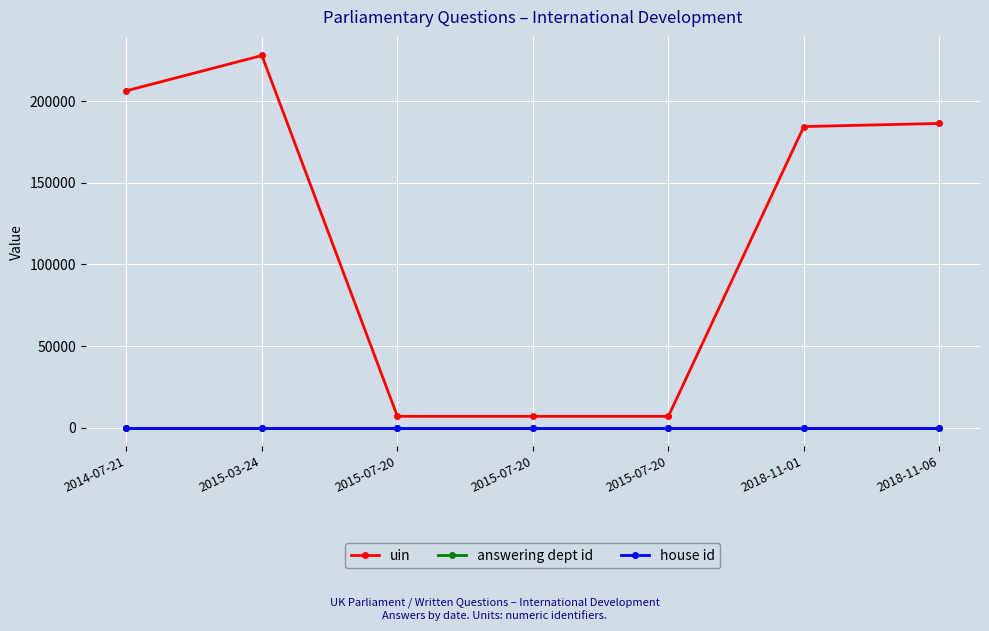

True or false: house id and uin intersect in this chart.

False